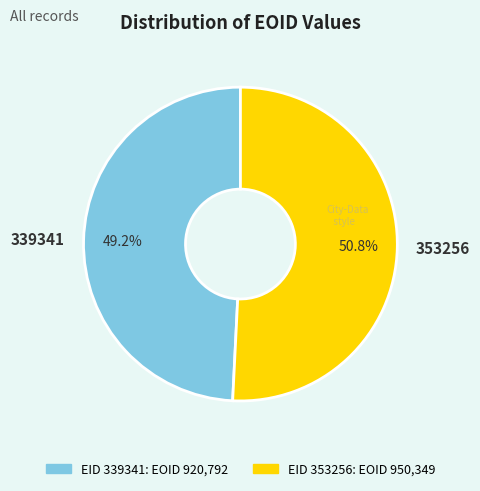

To the nearest percent, what portion does 339341 represent?

49%